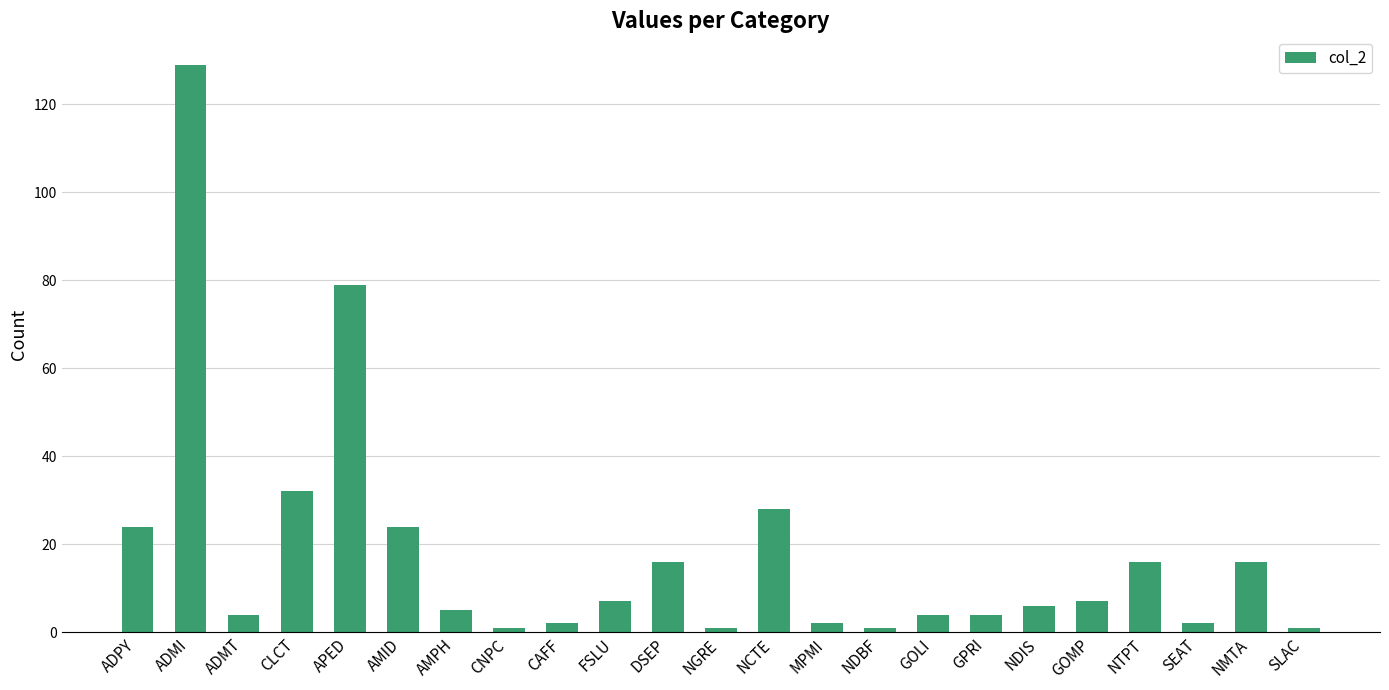

What is the change in value from NGRE to GOMP?

+6